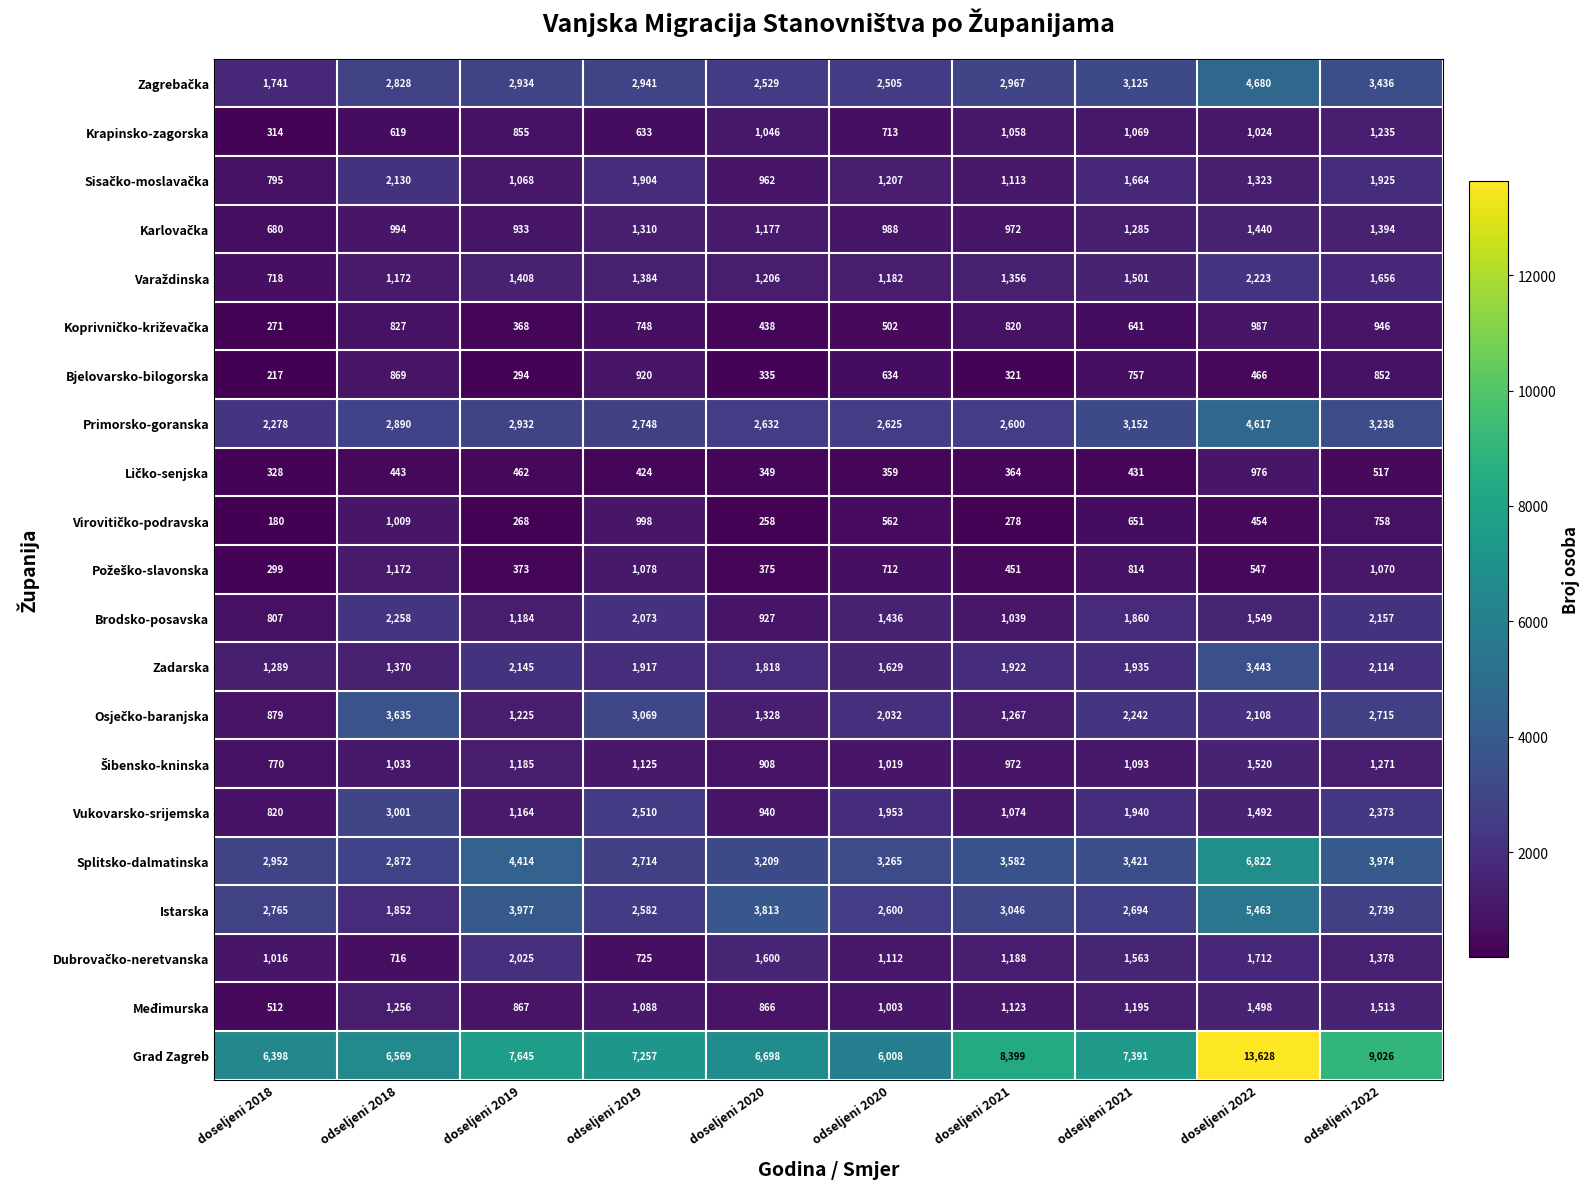

What is the difference between the highest and lowest values at doseljeni 2022?

13174